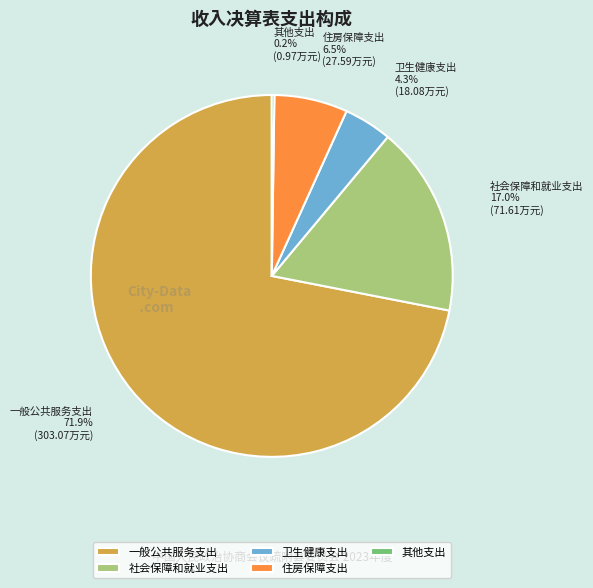

Which category has the biggest portion of the pie?

一般公共服务支出